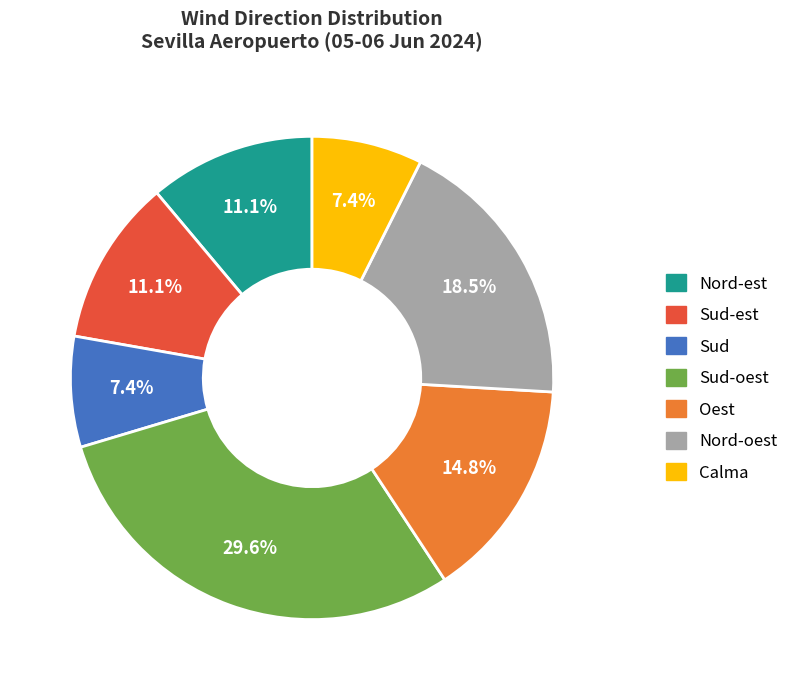

Is there a majority slice in this chart?

No